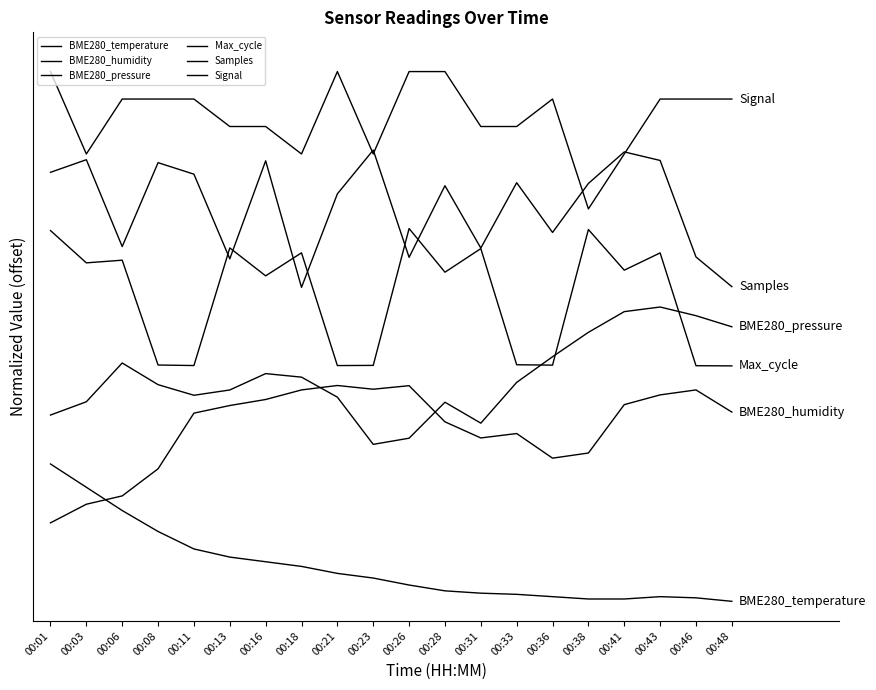

True or false: BME280_pressure has more than 0 interior local peaks.

True